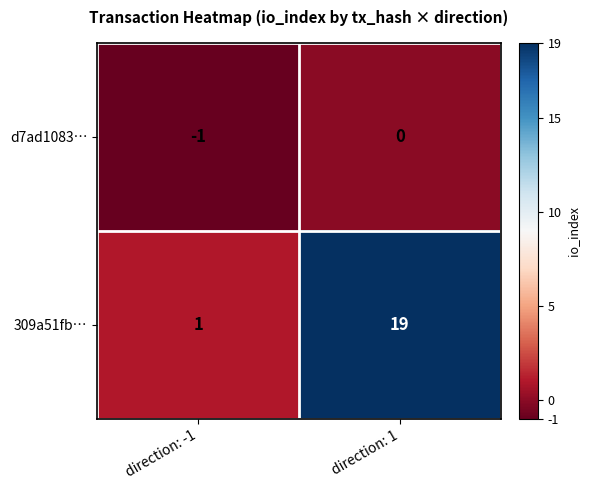

Reading right to left, transcribe all the data shown in this chart.

d7ad1083…: 0	-1
309a51fb…: 19	1